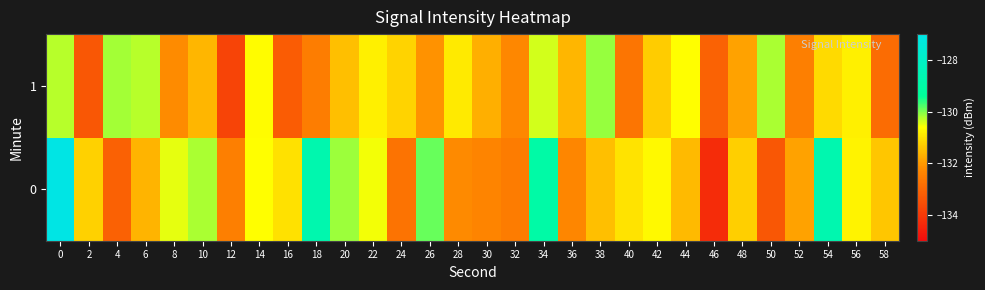

What is the spread (max minus min) of values at 32?

0.2